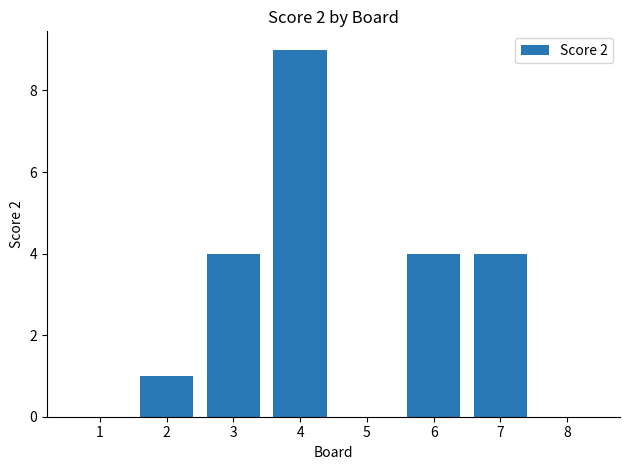

What is the approximate value at 6?

4